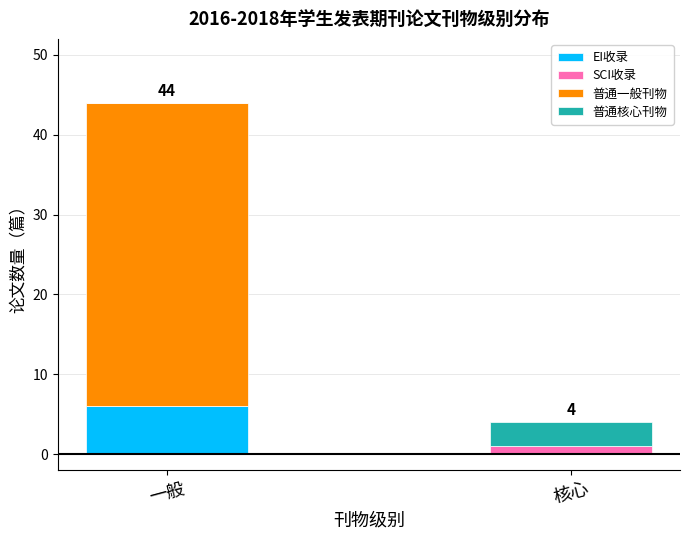

At which category is the sum across all series the highest?

一般